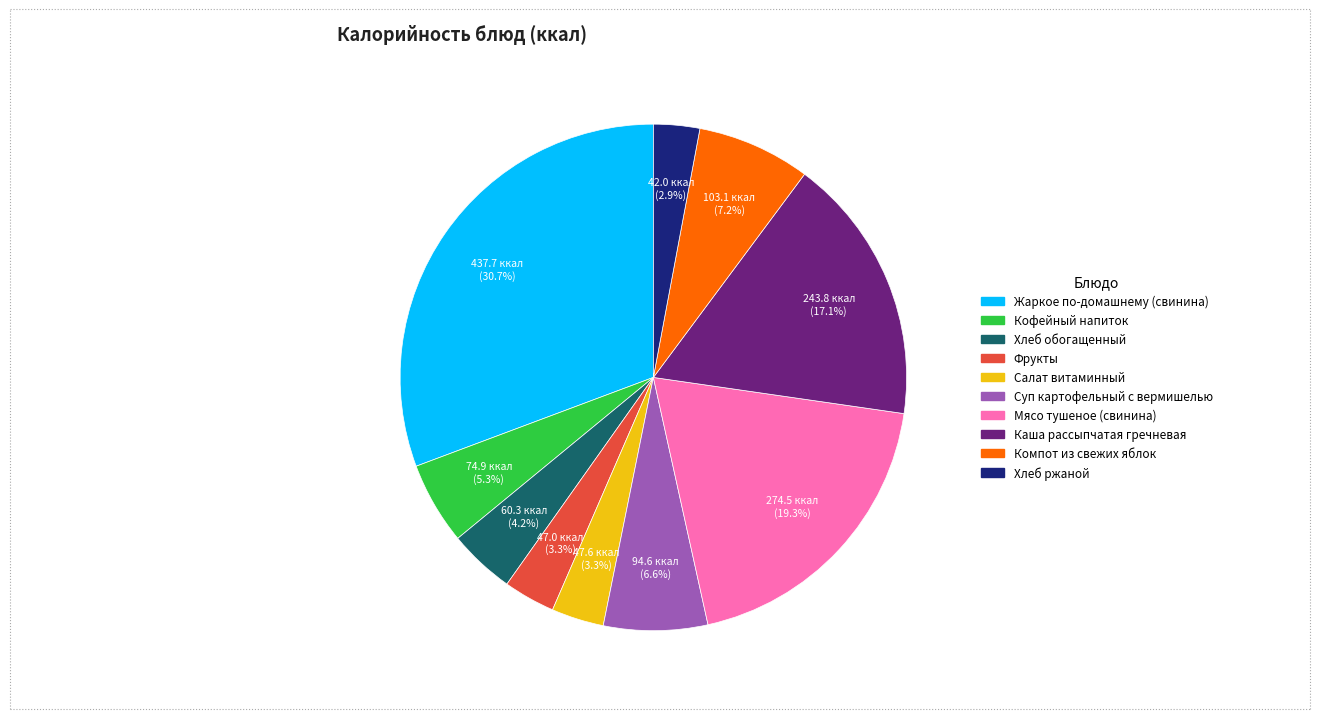

How much of the chart is everything except Фрукты?

96.7%